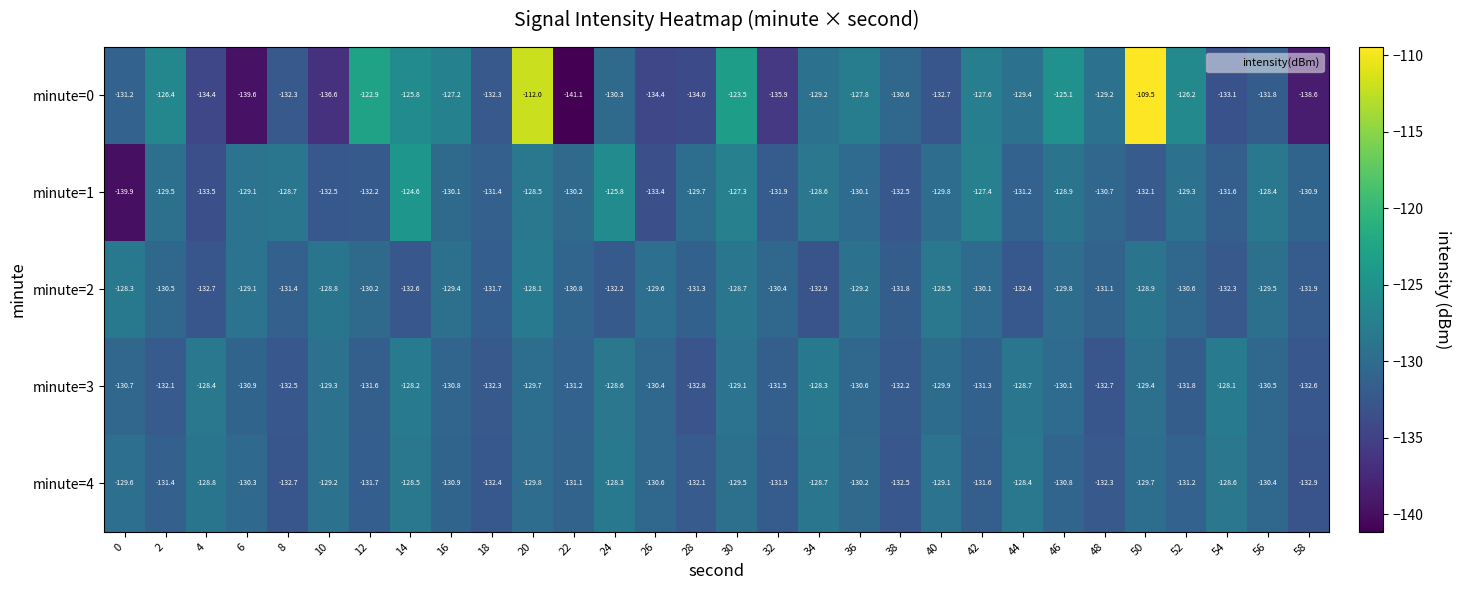

Which series has the largest range (max minus min)?

minute=0